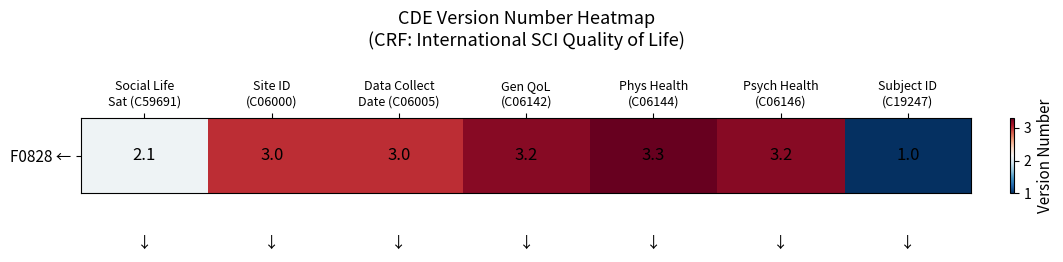

Is it true that the value at Phys Health
(C06144) is 3.3?

True